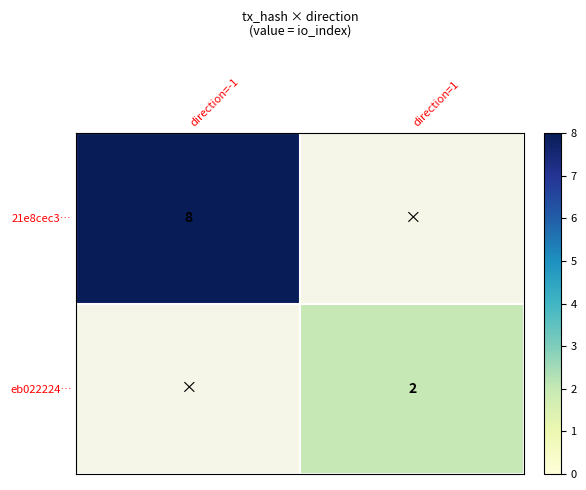

What is the approximate value of 21e8cec3… at direction=-1?

8